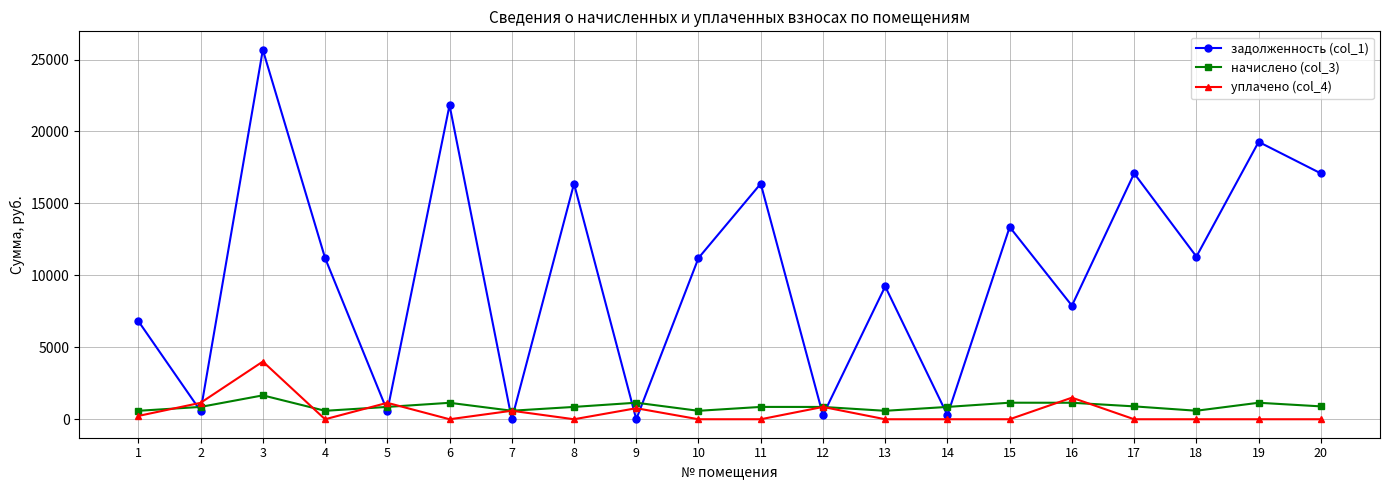

Which series has the widest spread of values?

задолженность (col_1)